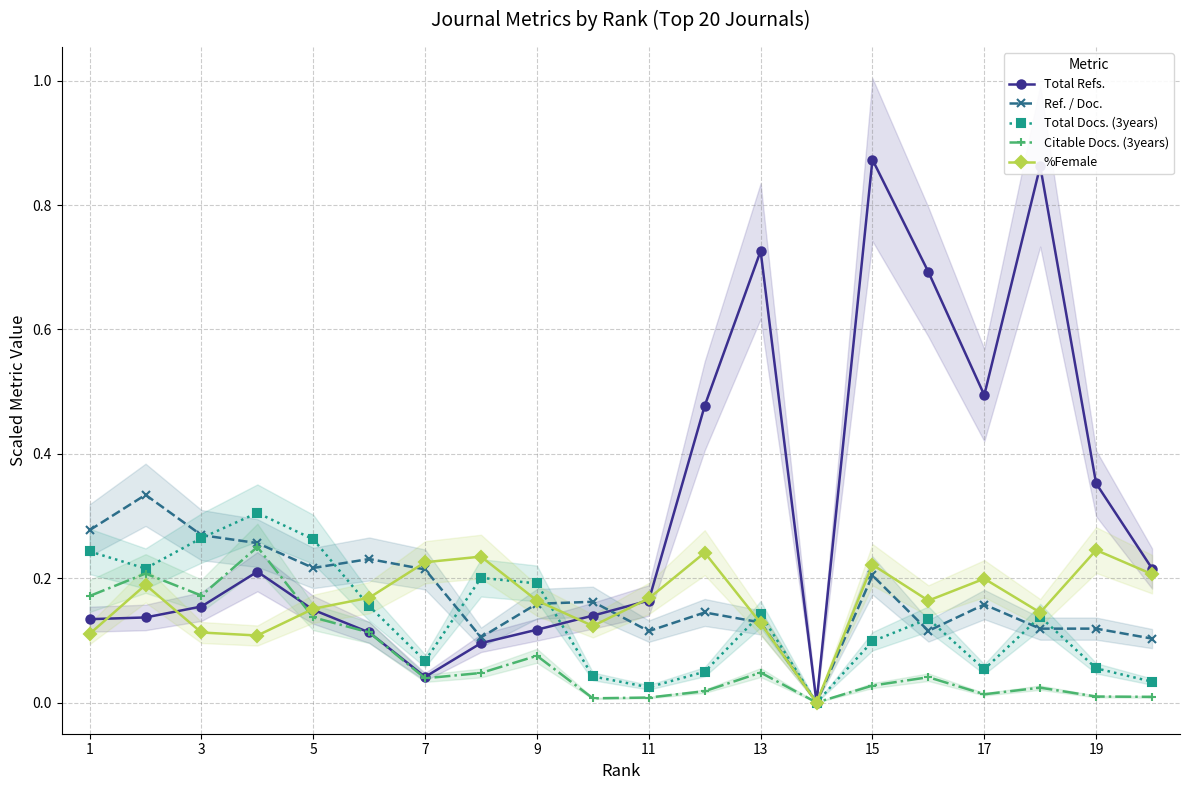

Reading right to left, what are all the values shown in this chart?

Total Refs.: 0.2	0.4	0.9	0.5	0.7	0.9	0.0	0.7	0.5	0.2	0.1	0.1	0.1	0.0	0.1	0.1	0.2	0.2	0.1	0.1
Ref. / Doc.: 0.1	0.1	0.1	0.2	0.1	0.2	0.0	0.1	0.1	0.1	0.2	0.2	0.1	0.2	0.2	0.2	0.3	0.3	0.3	0.3
Total Docs. (3years): 0.0	0.1	0.1	0.1	0.1	0.1	0.0	0.1	0.0	0.0	0.0	0.2	0.2	0.1	0.2	0.3	0.3	0.3	0.2	0.2
Citable Docs. (3years): 0.0	0.0	0.0	0.0	0.0	0.0	0.0	0.0	0.0	0.0	0.0	0.1	0.0	0.0	0.1	0.1	0.3	0.2	0.2	0.2
%Female: 0.2	0.2	0.1	0.2	0.2	0.2	0.0	0.1	0.2	0.2	0.1	0.2	0.2	0.2	0.2	0.2	0.1	0.1	0.2	0.1